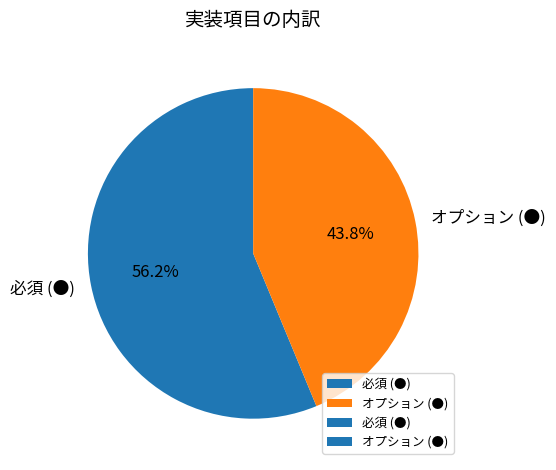

Is it true that 必須 is 46% of the pie?

False